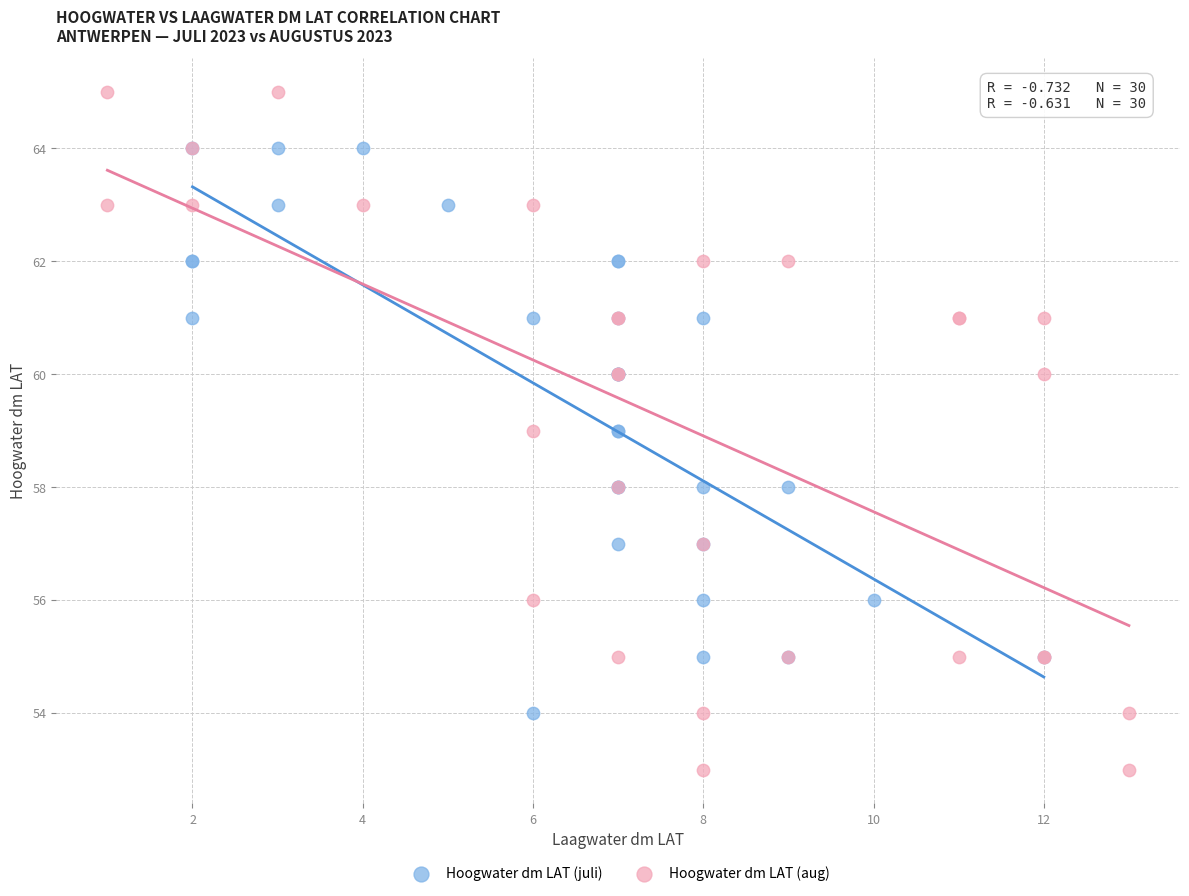

Which series contains the highest Y value?

Hoogwater dm LAT (aug)